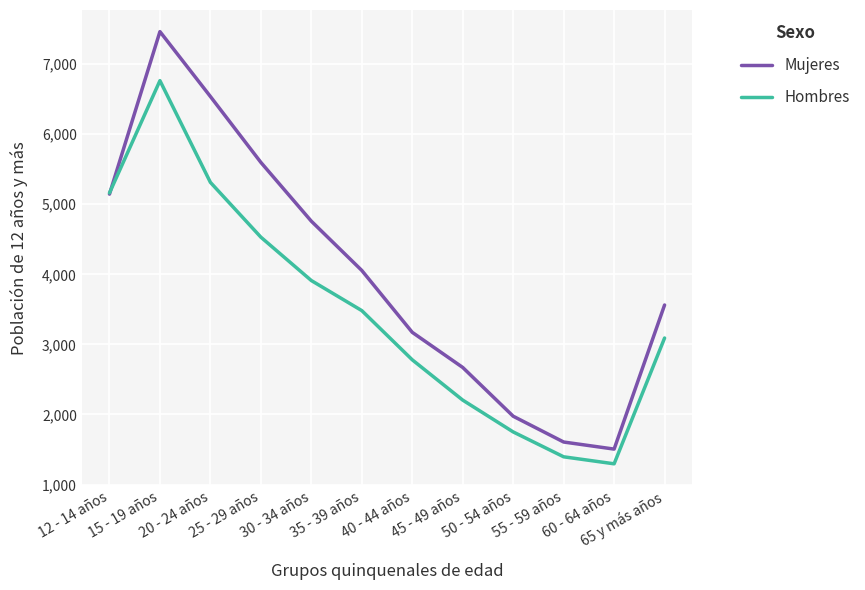

Is it true that Mujeres equals 3357 at 12 - 14 años?

False